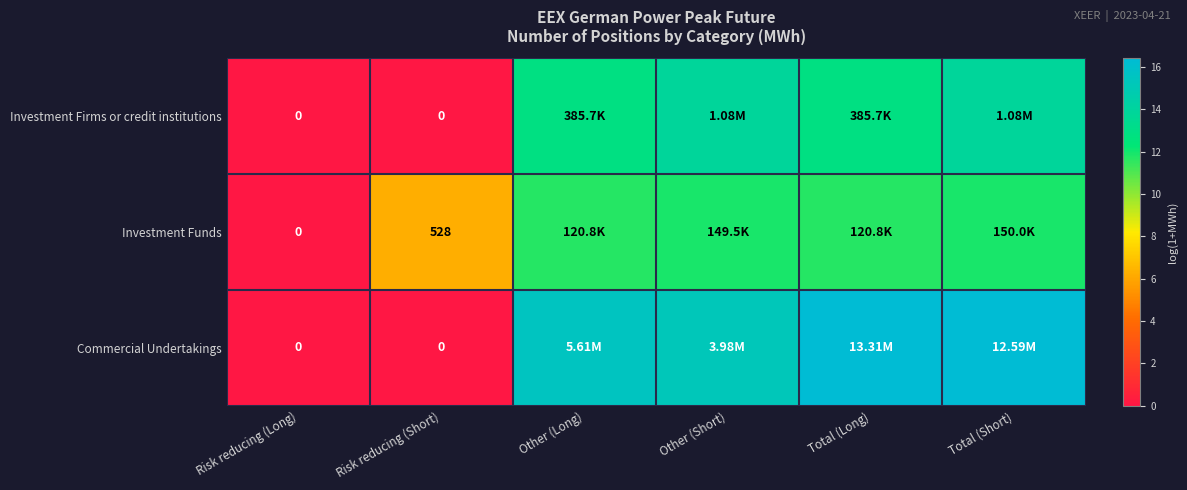

The Investment Firms or credit institutions series shows 8.7 at Risk reducing (Long). True or false?

False